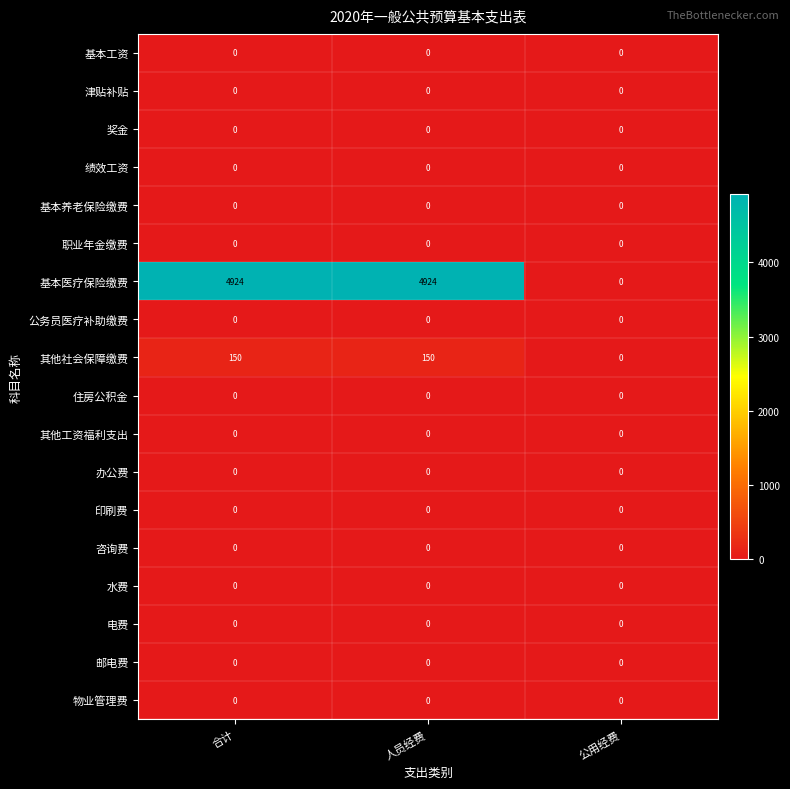

What is the maximum value shown in the chart?

4924